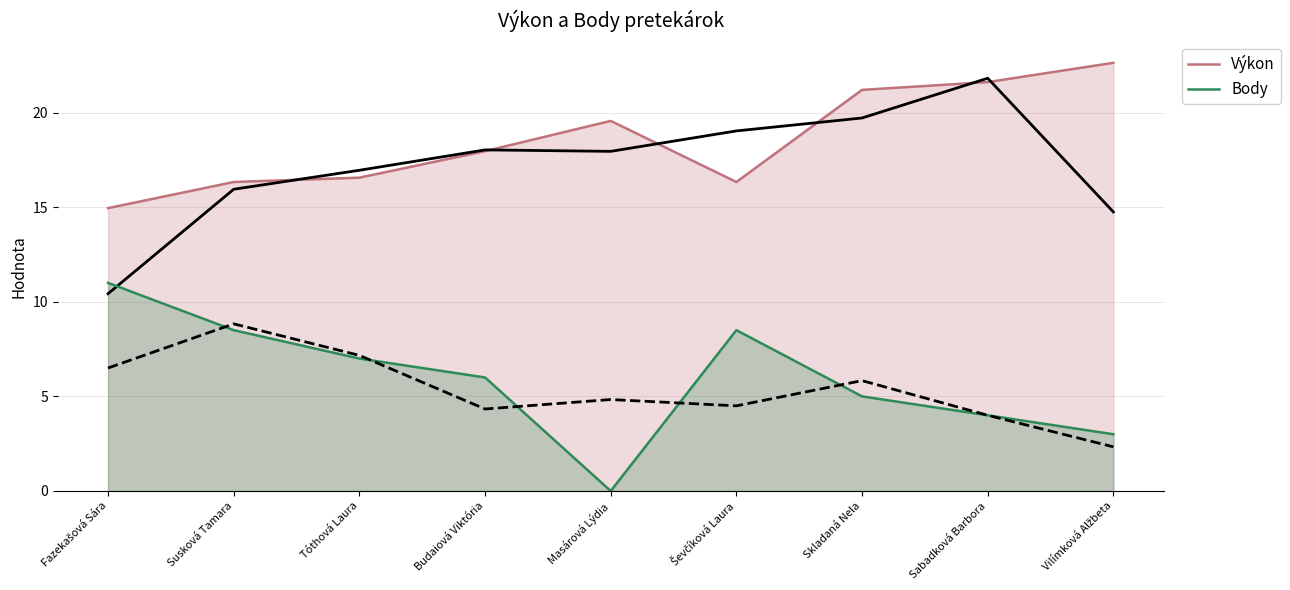

List the series in order of their overall mean, lowest first.

Body, Výkon